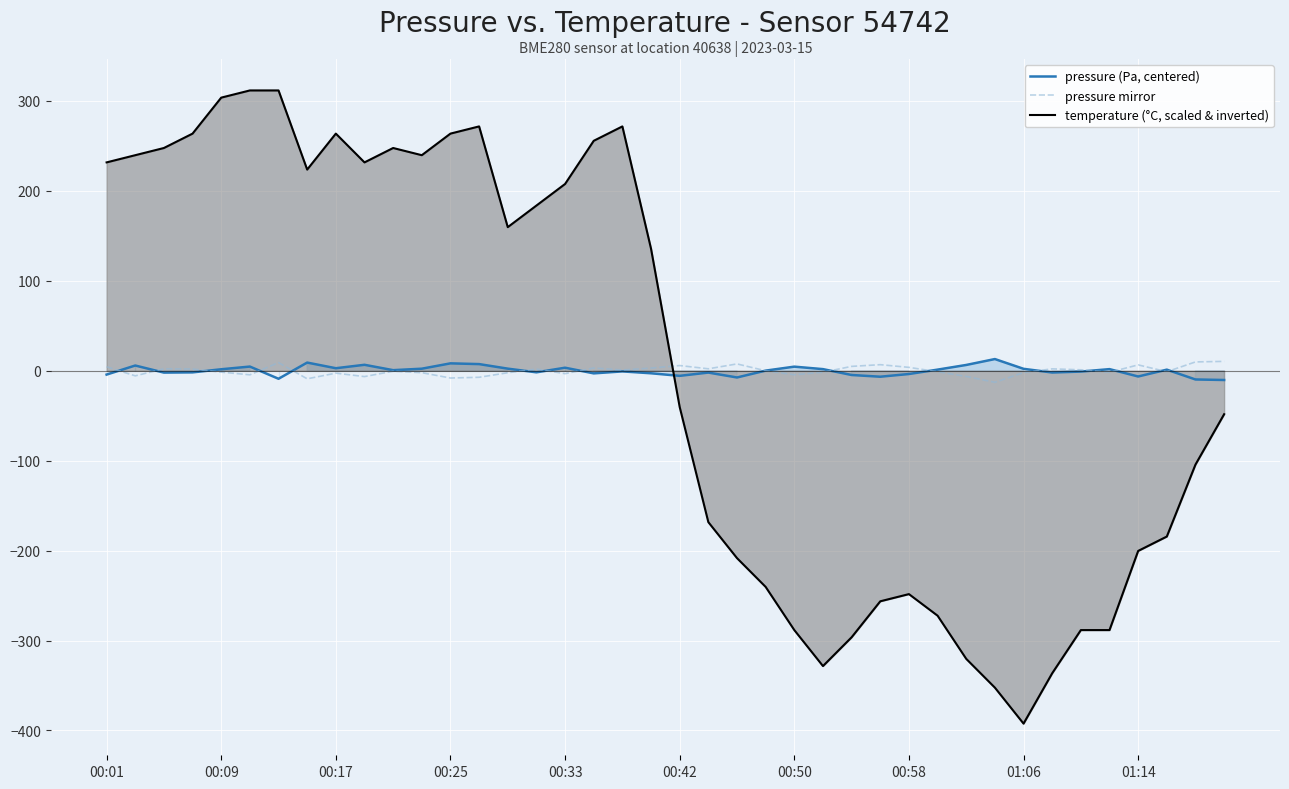

What position from the right is 19?

21